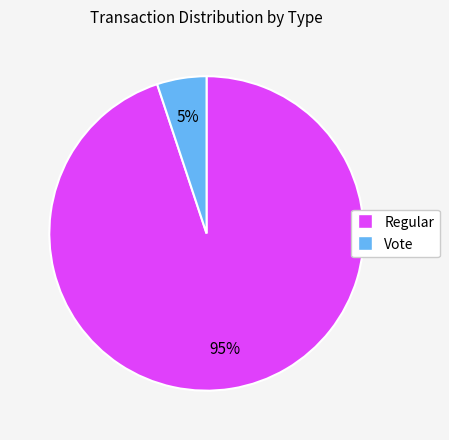

To the nearest percent, what is the difference between the largest and smallest slice percentages?

90%